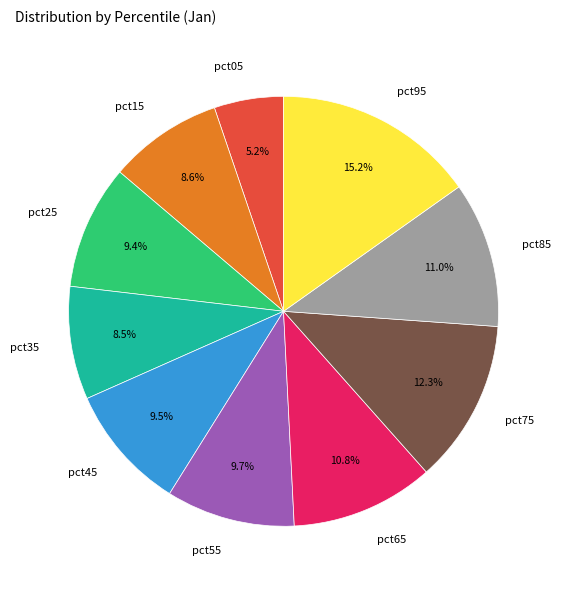

How many slices are in this pie chart?

10